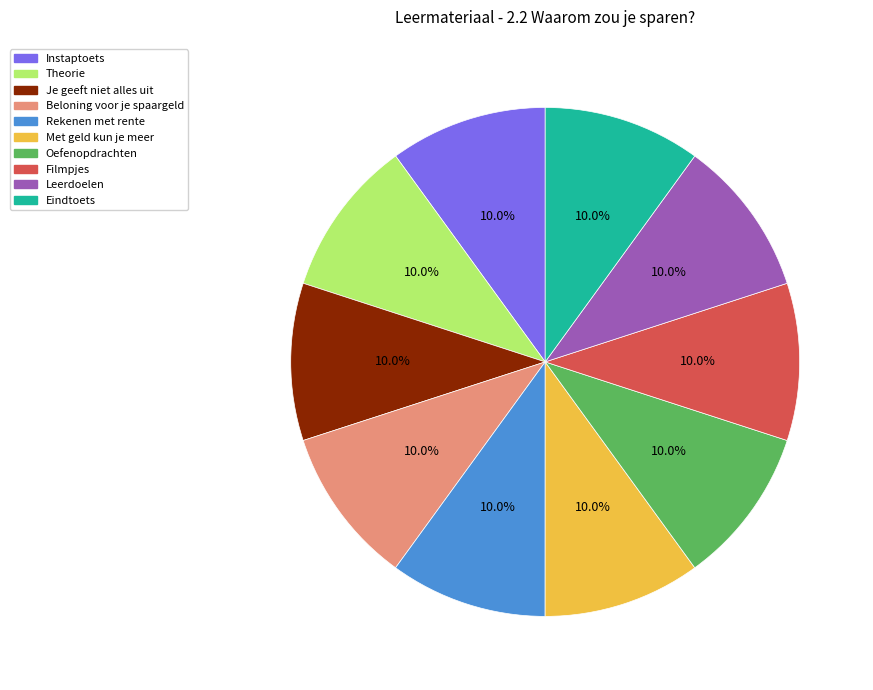

How many slices are in this pie chart?

10